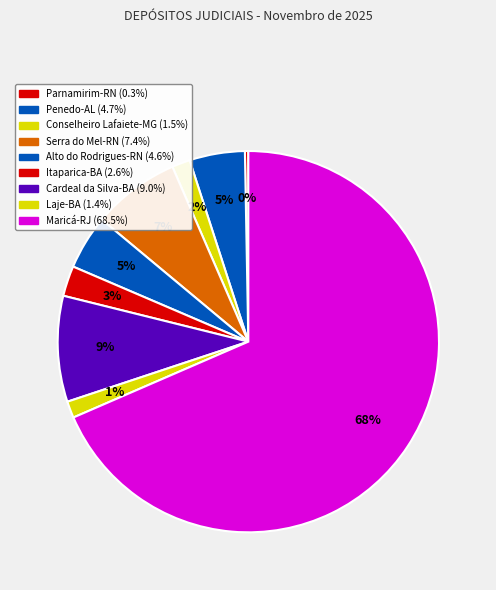

To the nearest percent, what is the average slice percentage?

11%